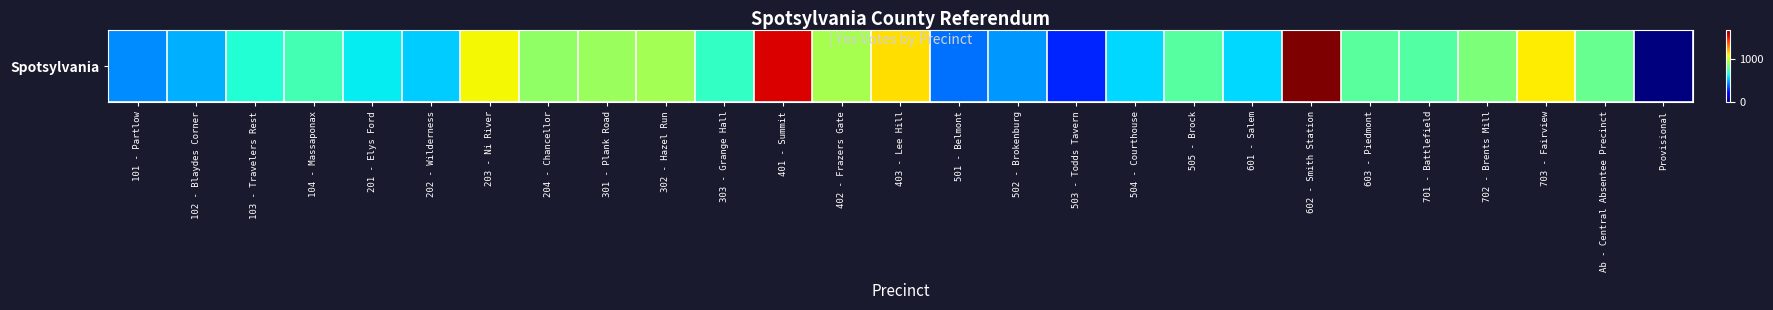

What is the change in value from 204 - Chancellor to 601 - Salem?

-317